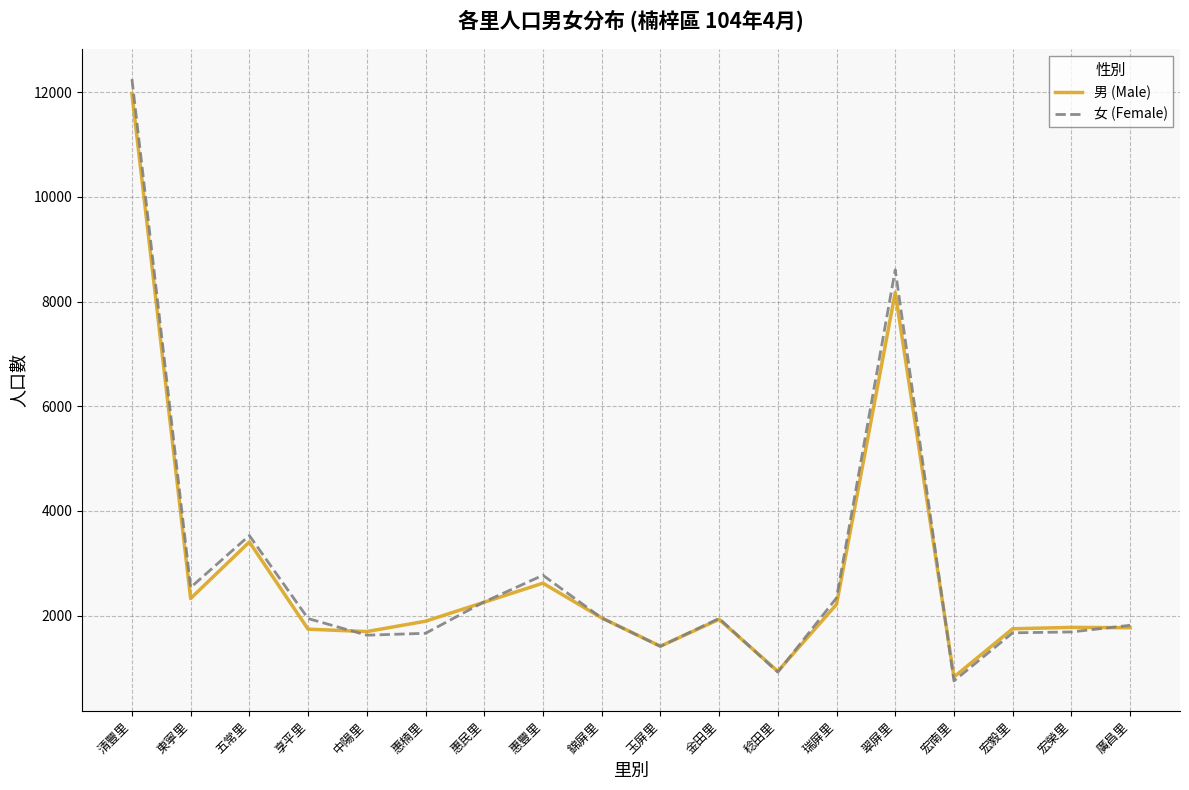

The value of 男 (Male) at 錦屏里 is 1955. True or false?

True